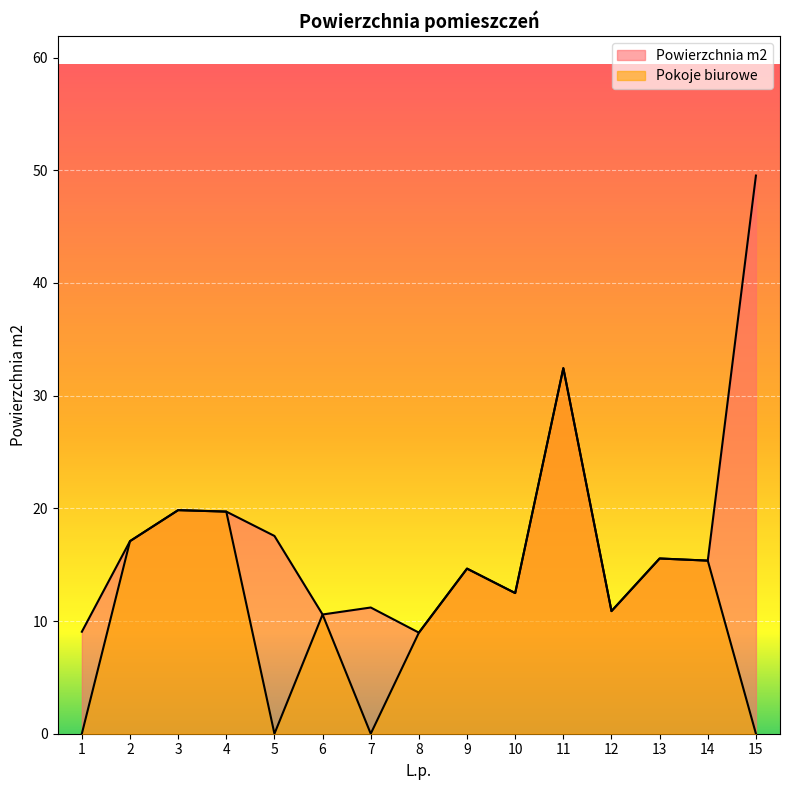

At how many categories does at least one series exceed 38?

1